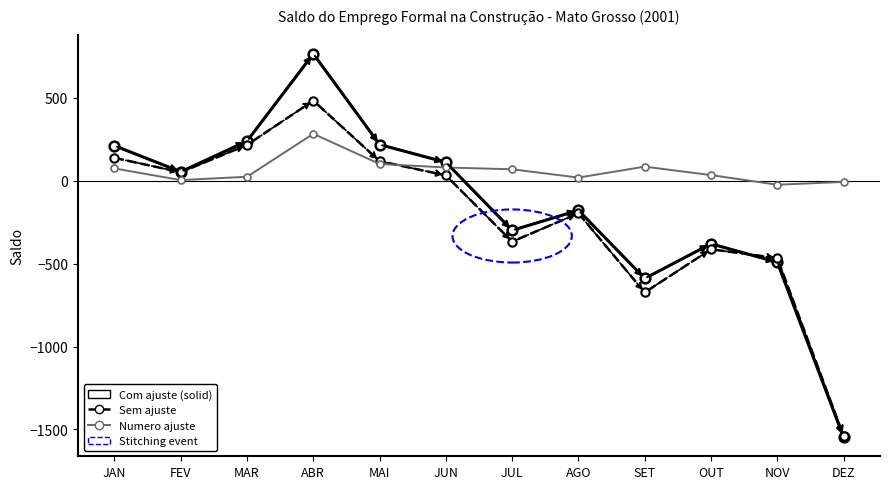

How many lines are shown in the chart?

3